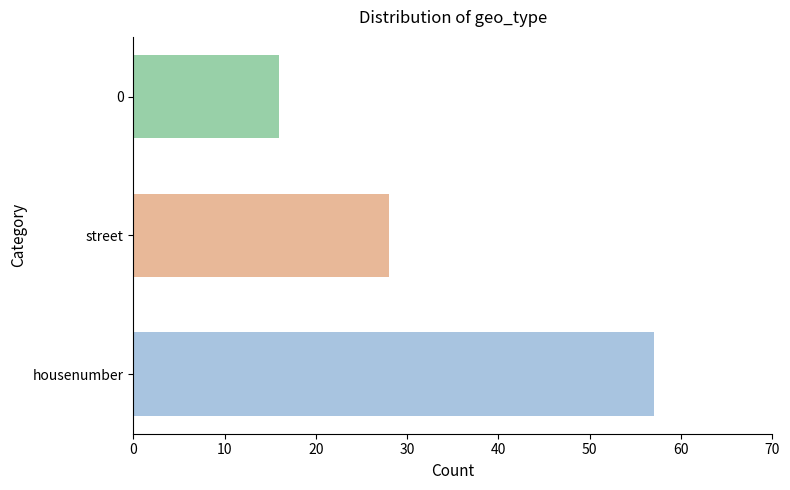

What is the maximum value shown in the chart?

57